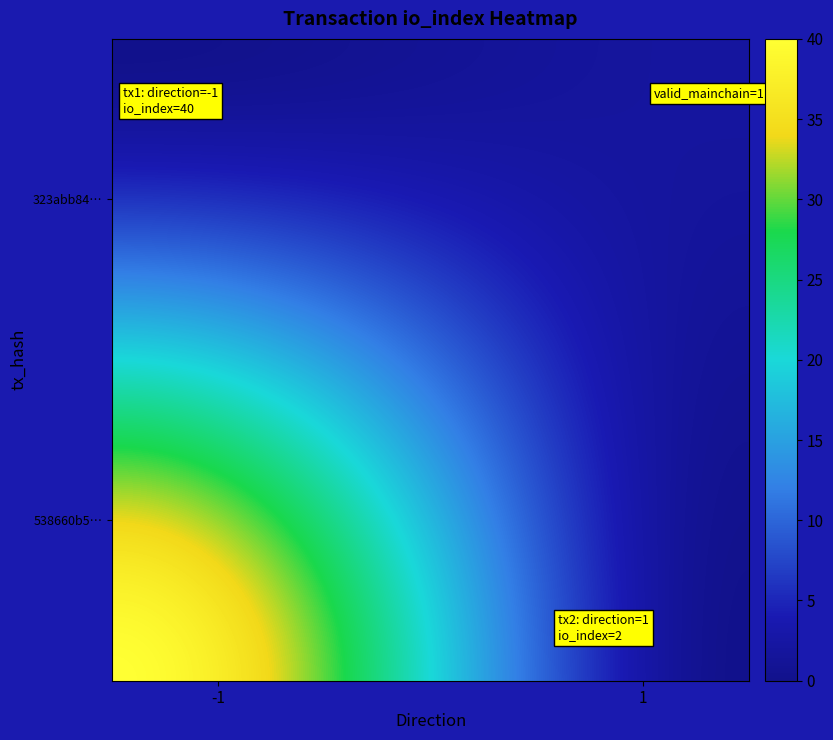

How many categories are shown in the chart?

2